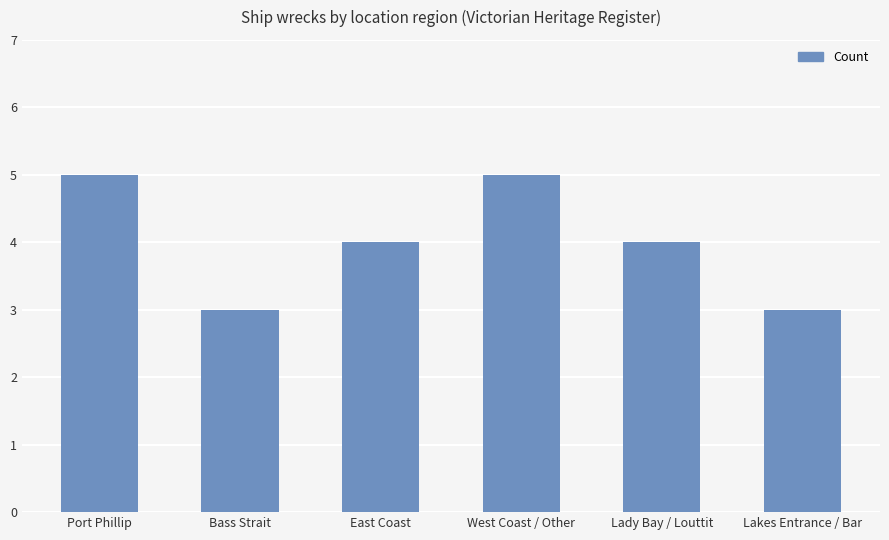

What is the sum of the values at West Coast / Other and East Coast?

9